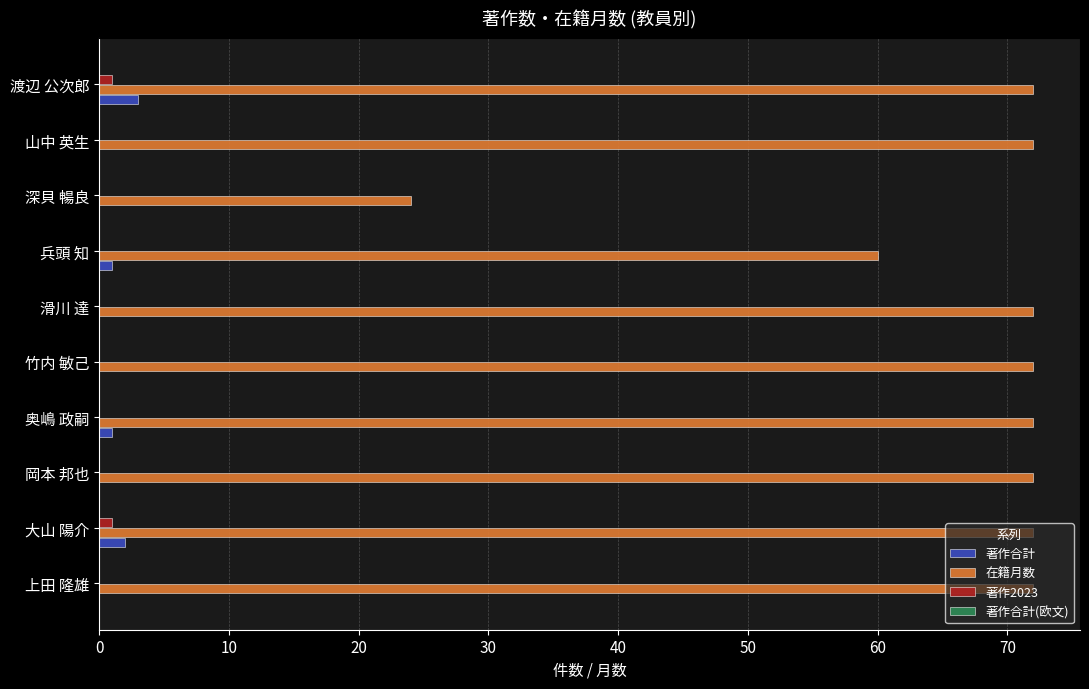

True or false: 著作合計 has a value of 0 at 岡本 邦也.

True